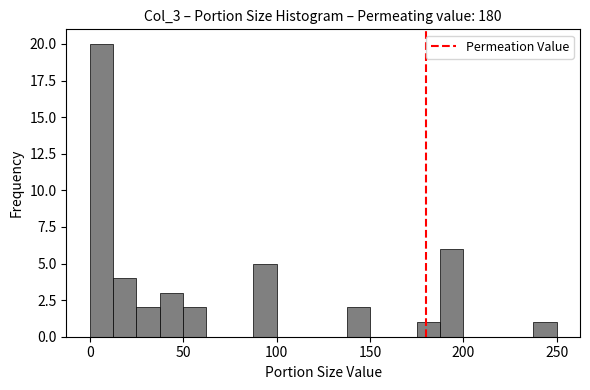

Around what value on the x-axis is the tallest bar? Give the approximate position of its centre, as read against the axis.

5